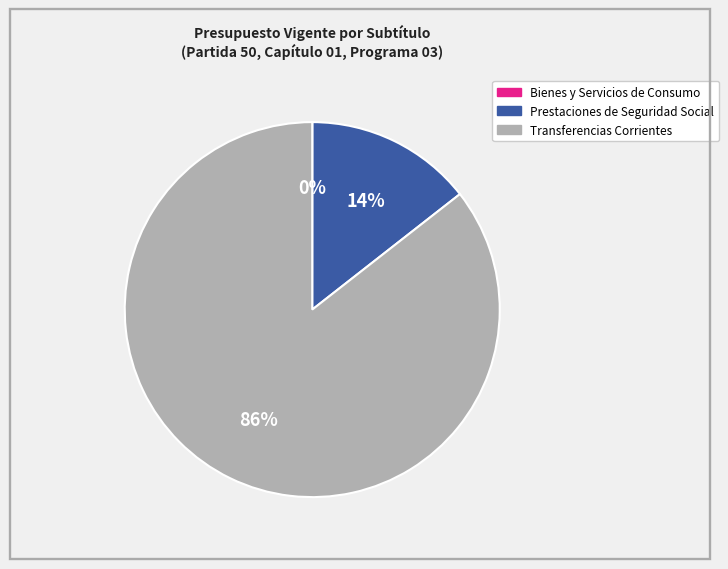

Is there any slice that represents more than half of the pie?

Yes